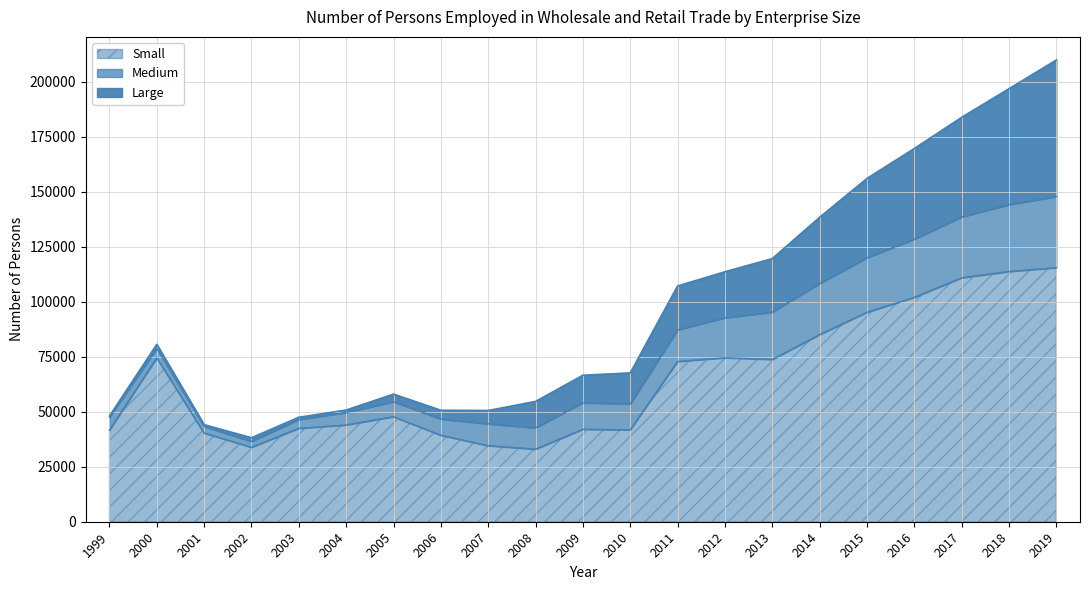

What are all the series names shown in the legend?

Small, Medium, Large